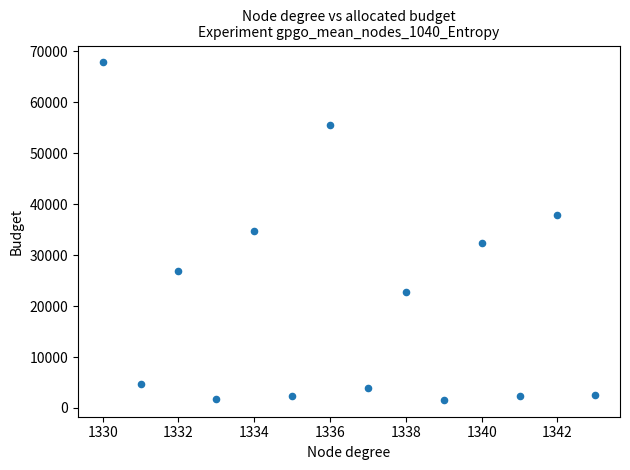

What is the range of X values (max minus min)?

13